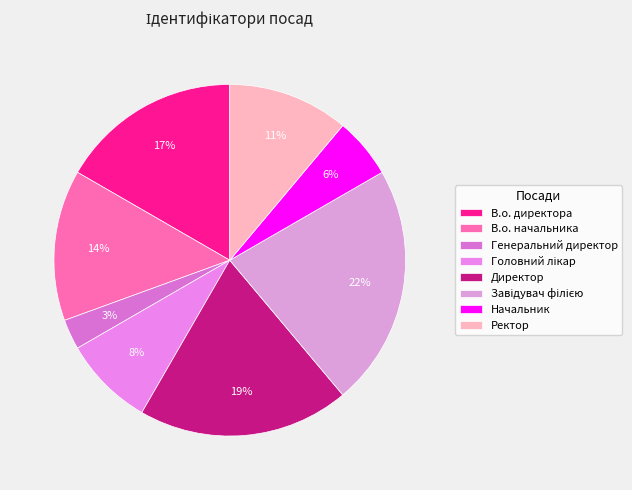

Count the number of slices in the pie.

8